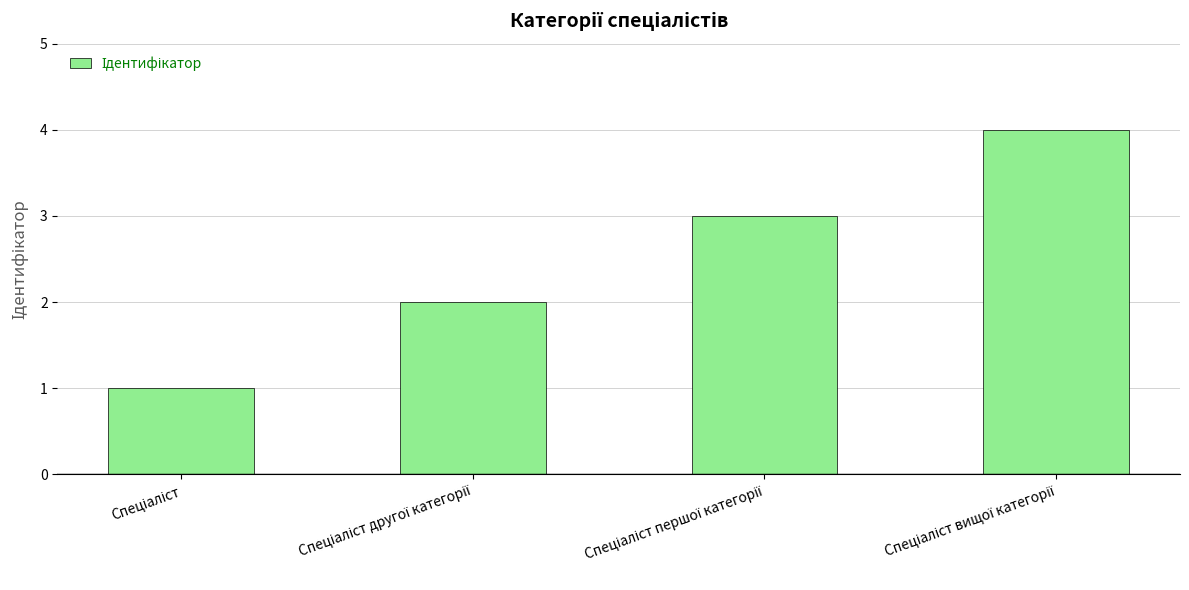

How many bars are there in total?

4